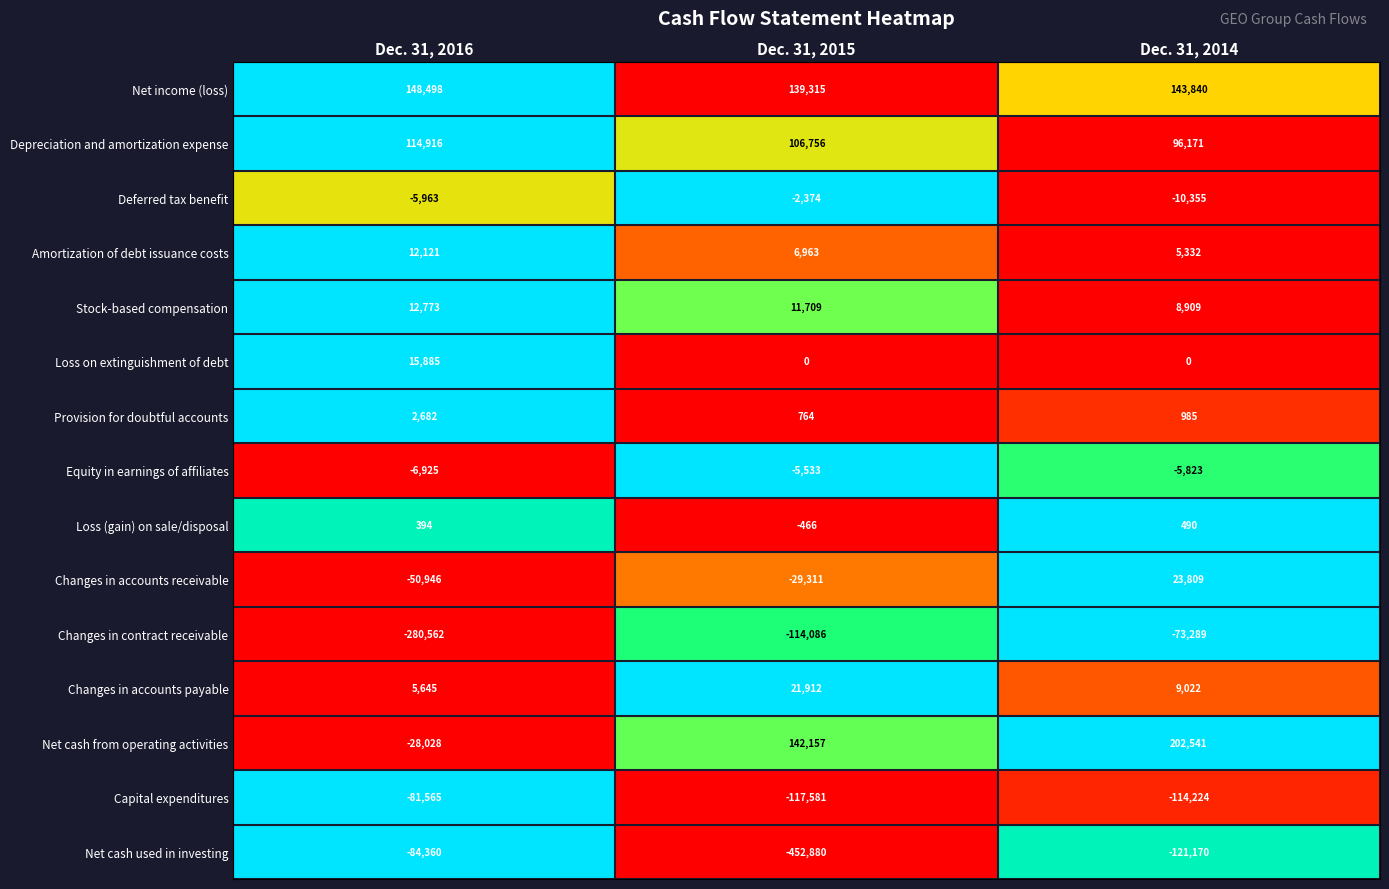

Read the Provision for doubtful accounts value at Dec. 31, 2016.

2682